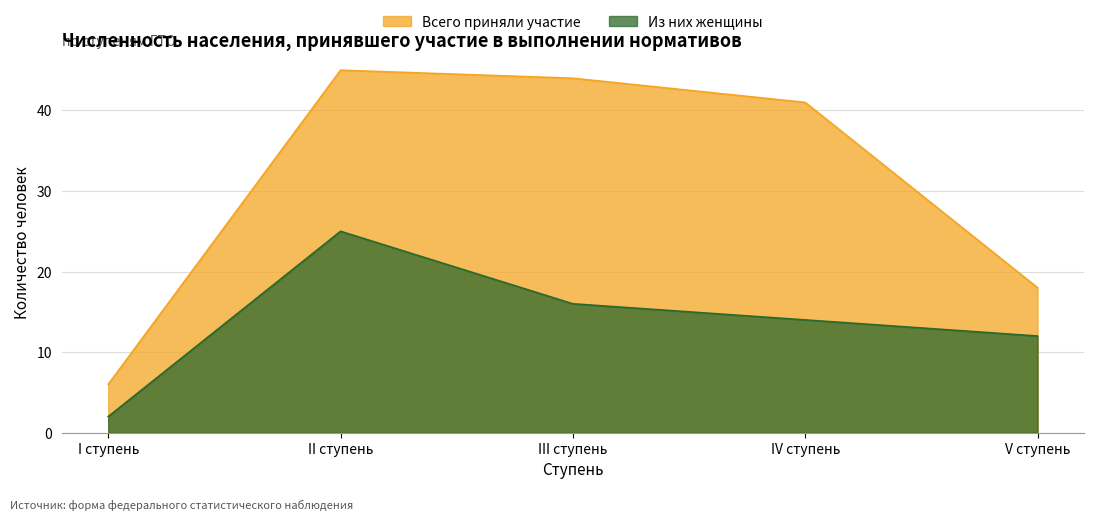

Is it true that Всего приняли участие equals 45 at II ступень?

True